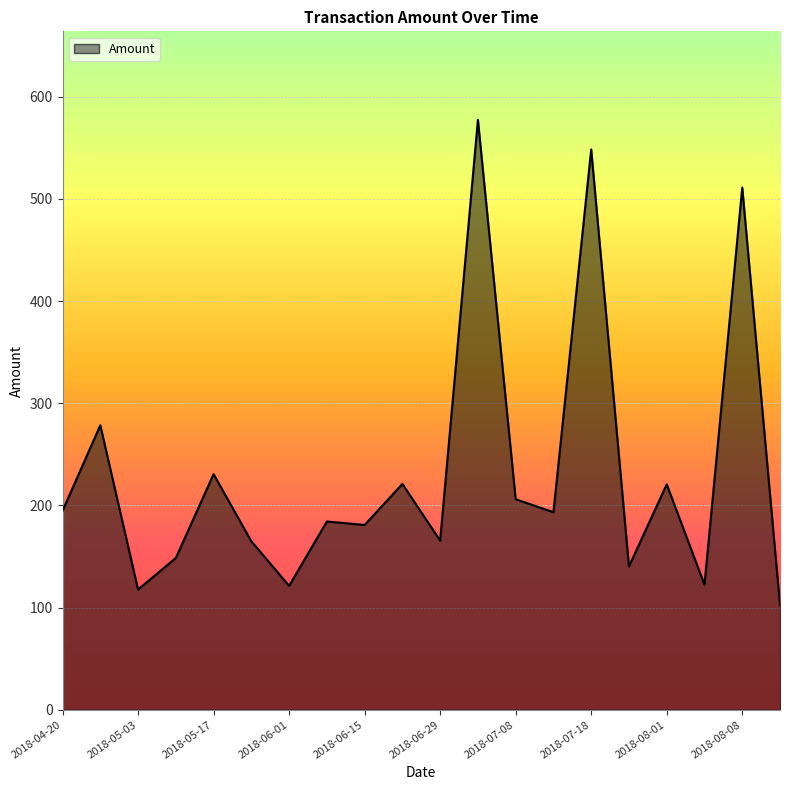

What is the difference between the maximum and minimum values?

474.9